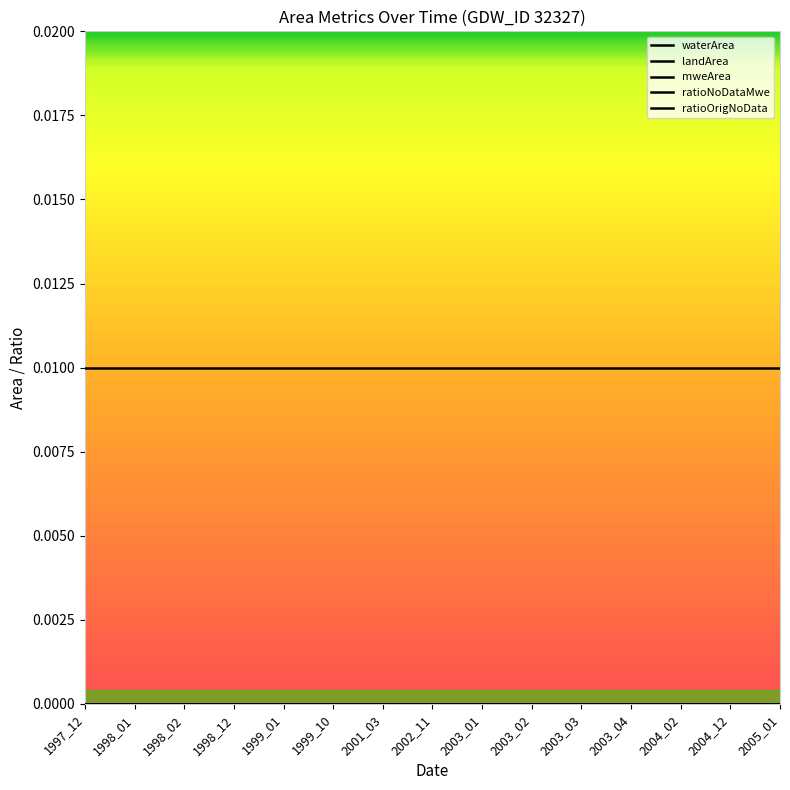

At which category is the sum across all series the highest?

1997_12